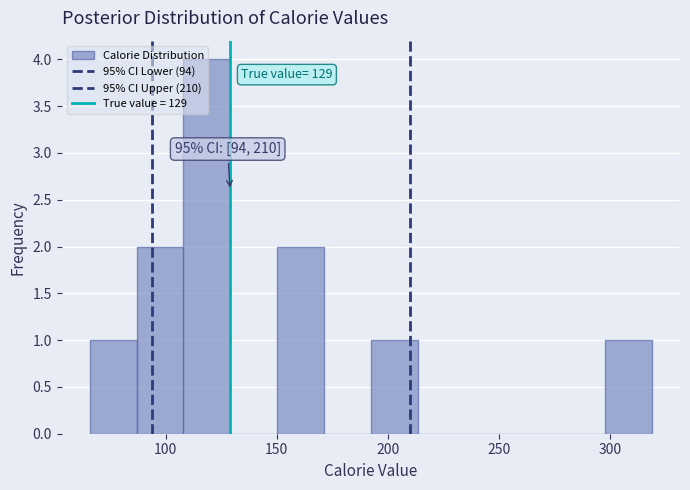

Which range on the x-axis has the tallest bar?

110 to 130